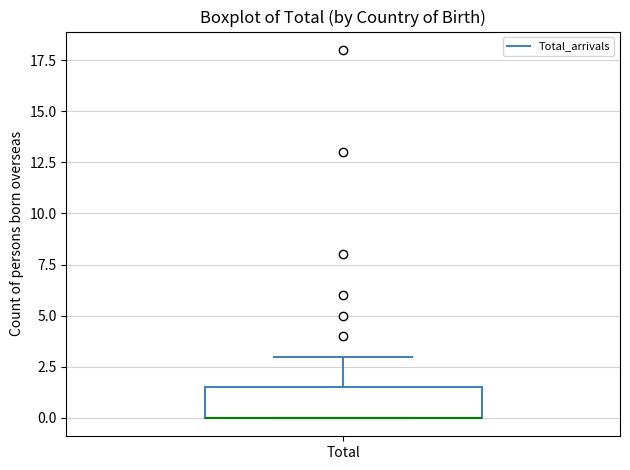

Where is the upper edge of the box for Total on the y-axis? The values are not printed on the chart, so give them approximately, as read against the axis.

1.5